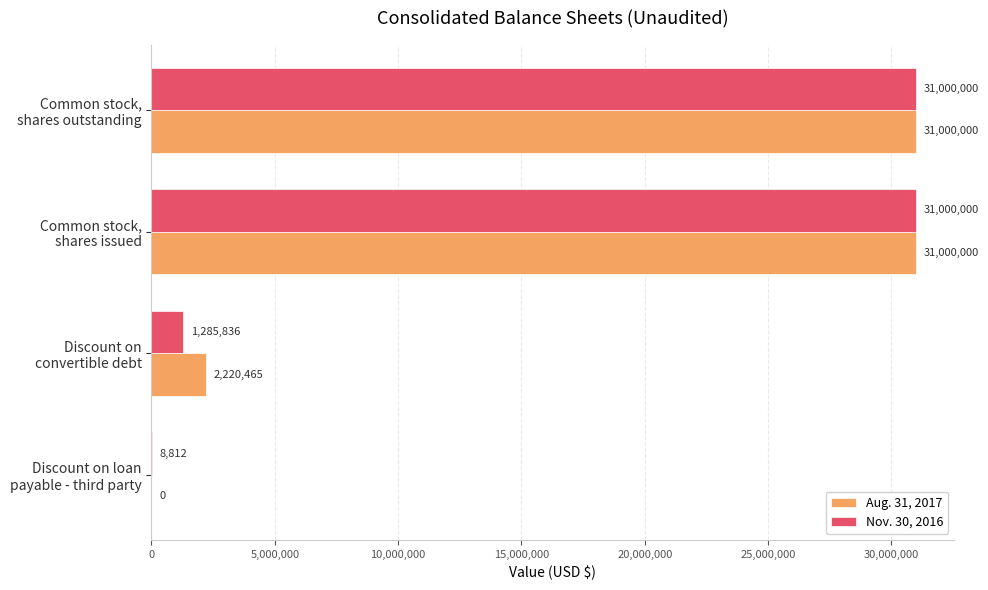

What is the highest value of the Nov. 30, 2016 series?

31000000